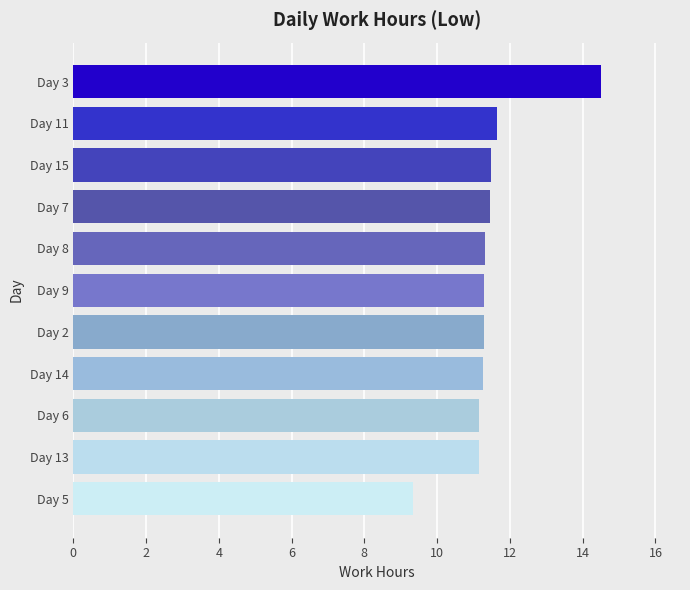

True or false: the data shows 9.3 at Day 5.

True